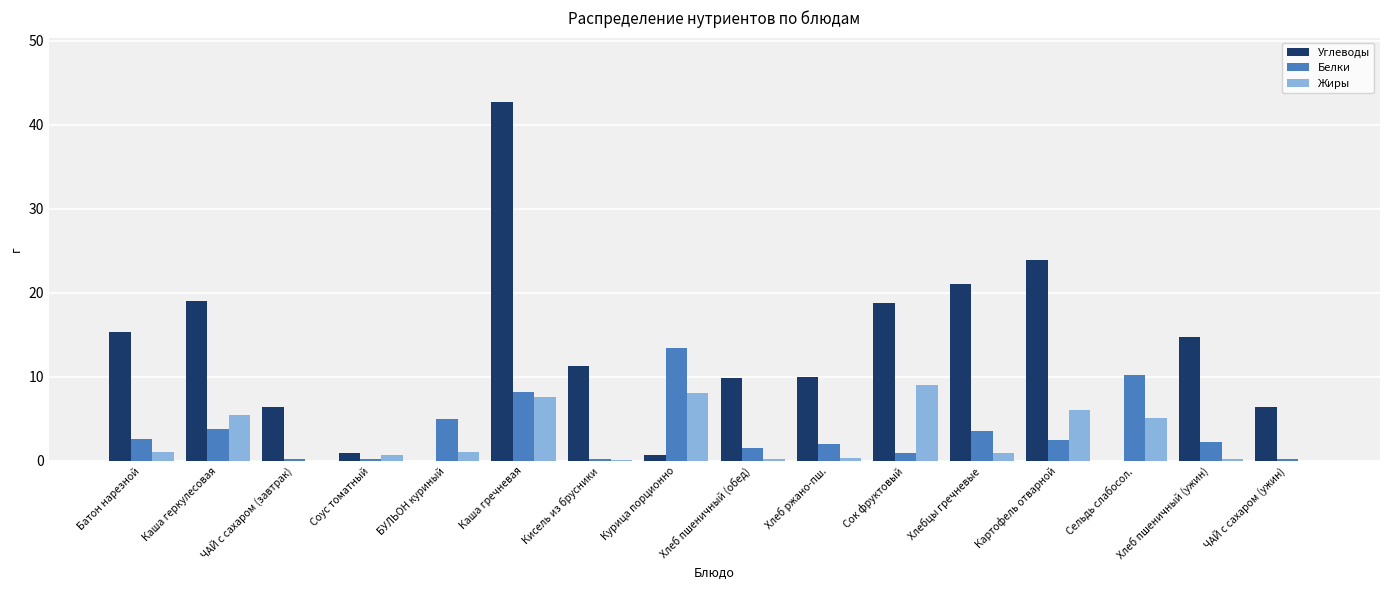

How many groups of bars are there?

16